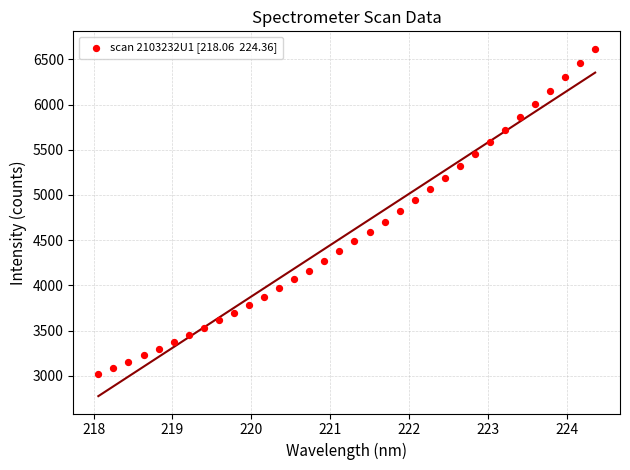

What is the range of Y values (max minus min)?

3596.1